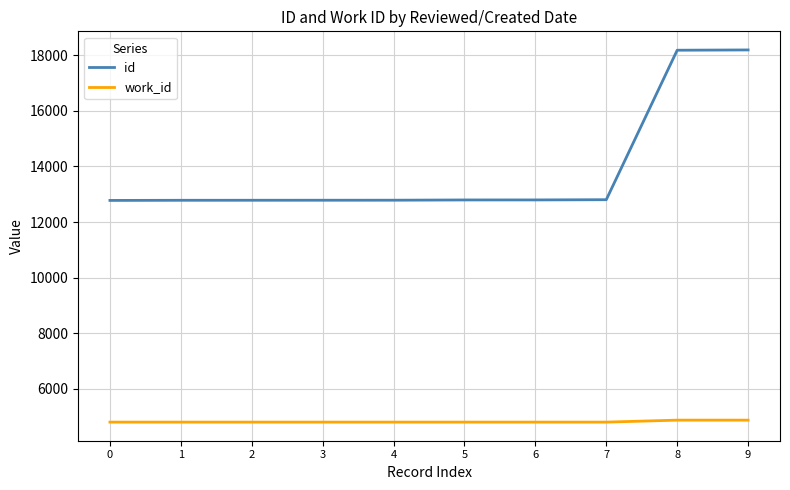

What is the sum of the id values at 6 and 2?

25582